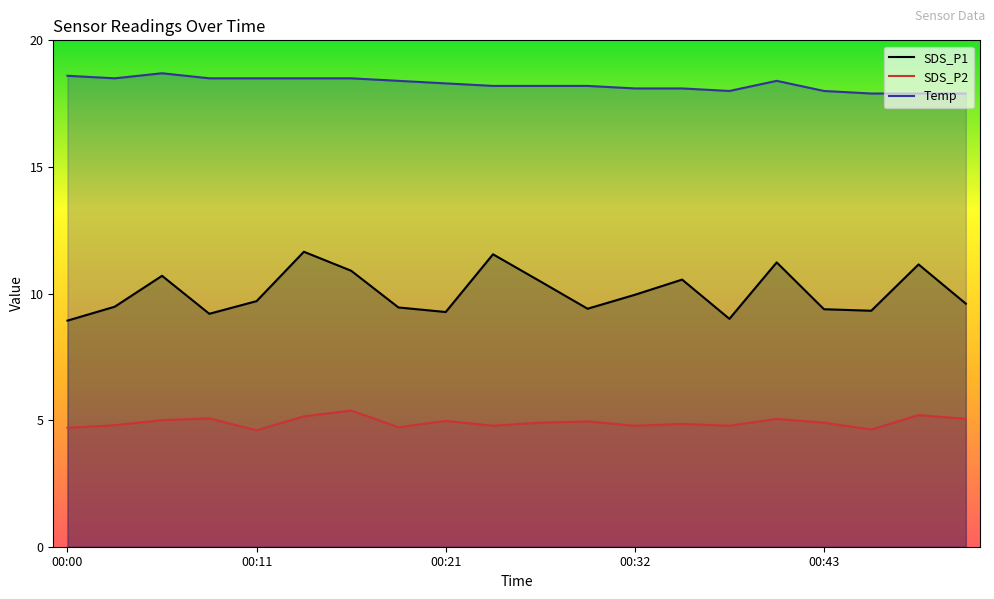

In SDS_P2, how many points are lower than both neighbors (excluding endpoints)?

6